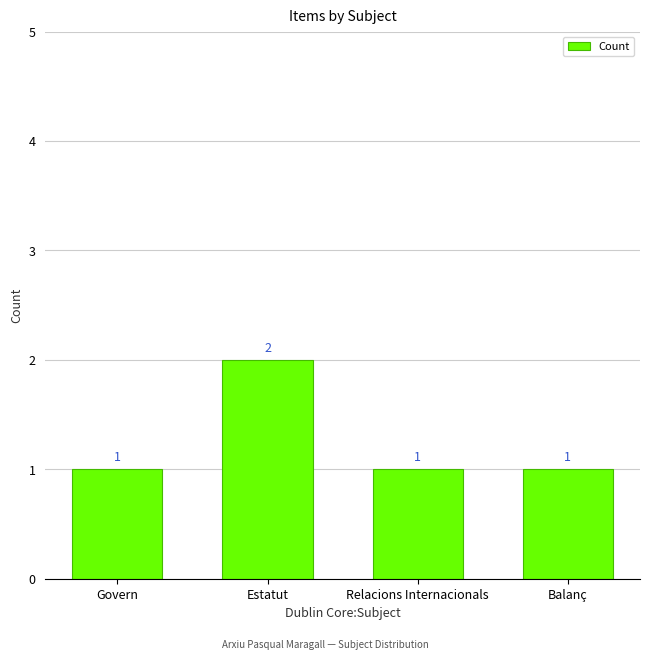

Which has a higher value, Balanç or Estatut?

Estatut